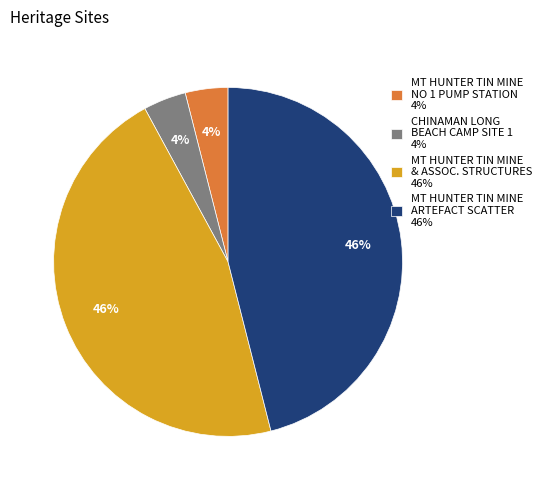

Approximately how many times larger is the value at CHINAMAN LONG BEACH CAMP SITE 1 4% compared to MT HUNTER TIN MINE NO 1 PUMP STATION 4%?

1.0